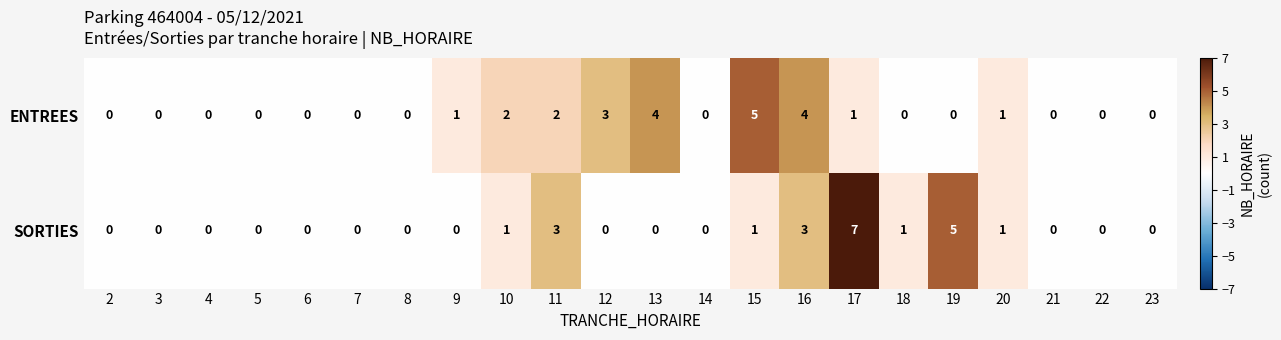

The value of SORTIES at 7 is -4. True or false?

False